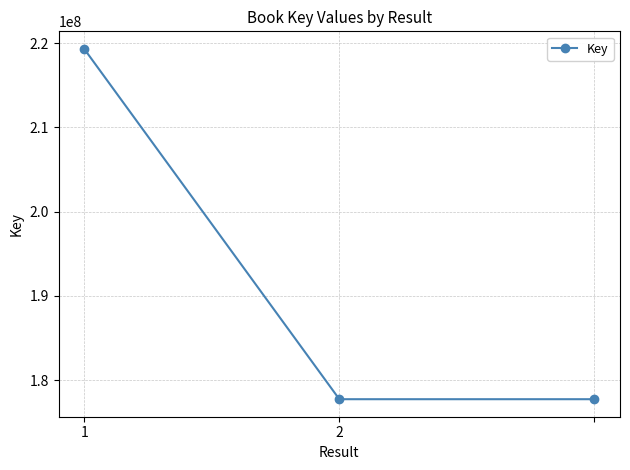

What is the greatest value displayed?

219311722